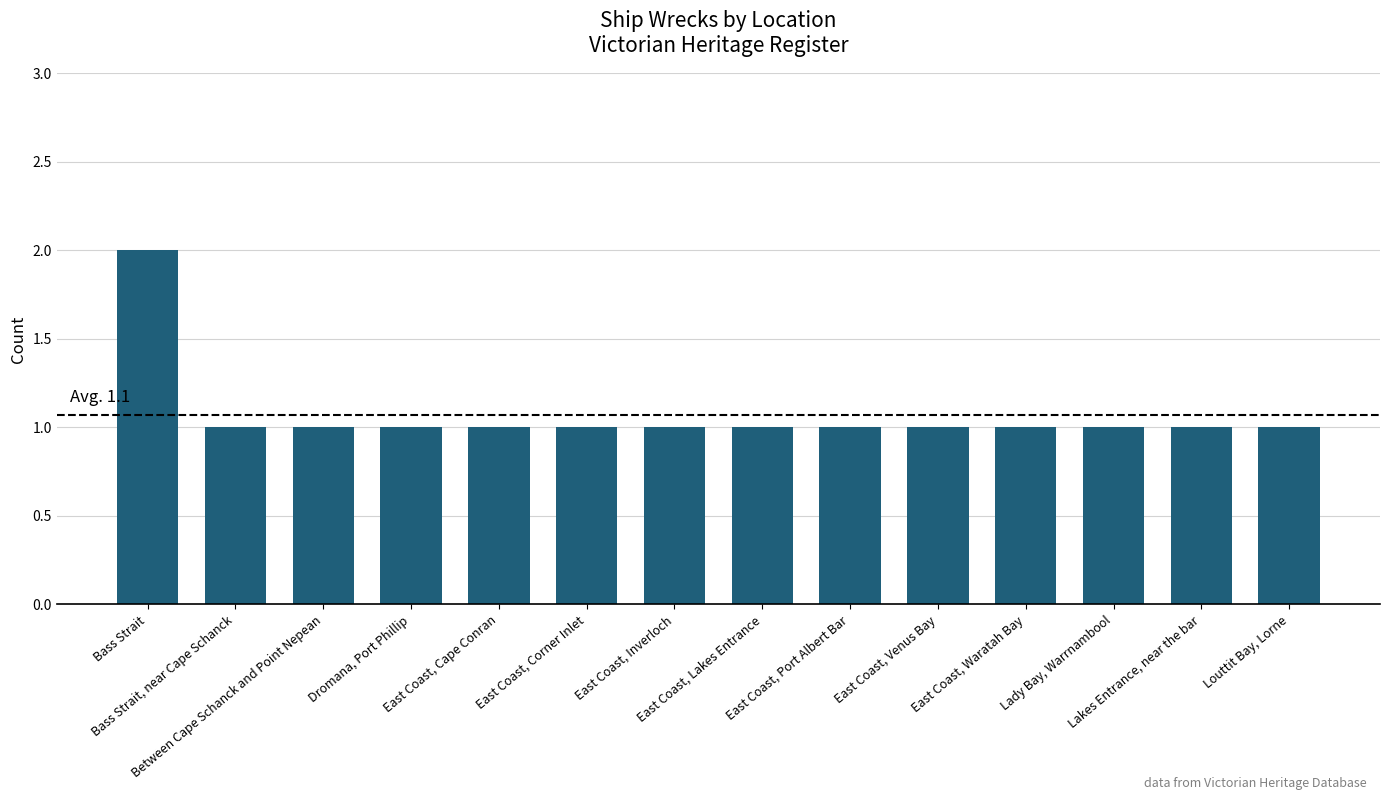

Reading left to right, what are all the values shown in this chart?

2	1	1	1	1	1	1	1	1	1	1	1	1	1